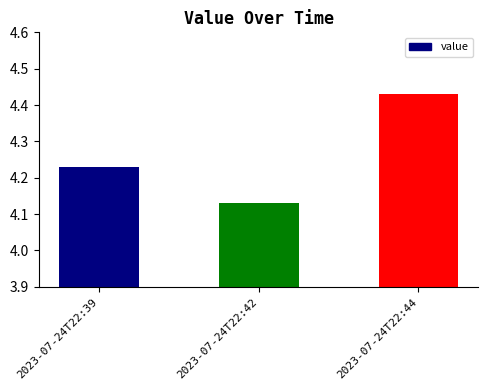

Where is the data nearest to the value 4?

2023-07-24T22:42